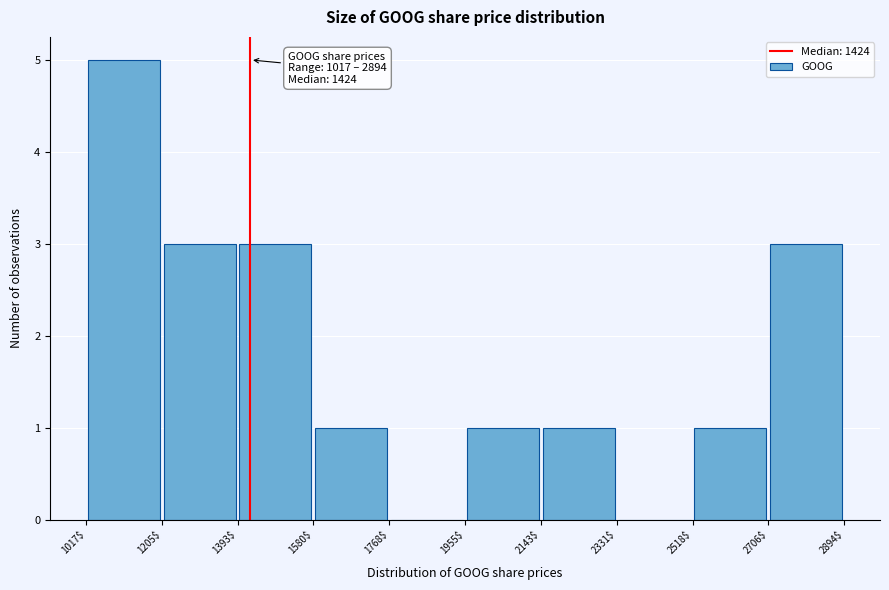

Over which range of the x-axis is the bar tallest?

1017$ to 1205$